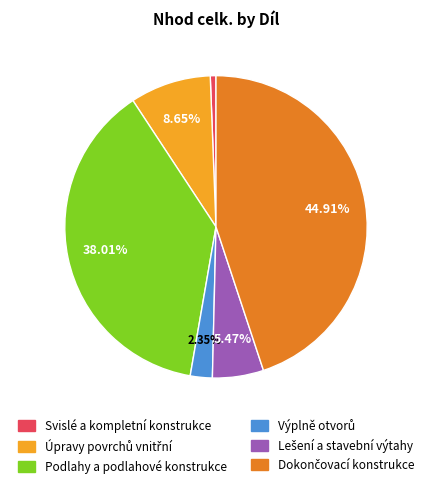

Which slice is the smallest?

Svislé a kompletní konstrukce